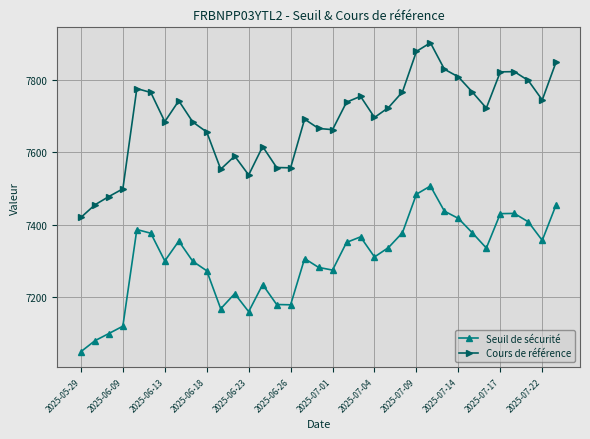

What is the smallest value displayed?

7050.1